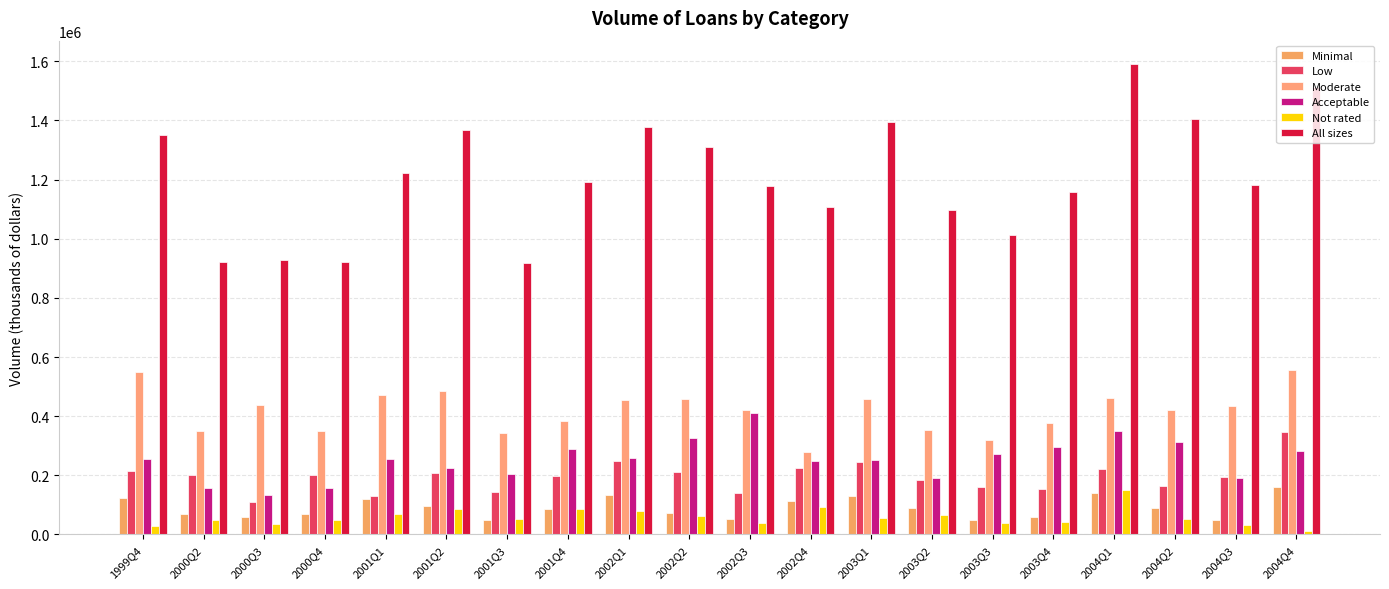

At which category is the sum across all series the highest?

2004Q1